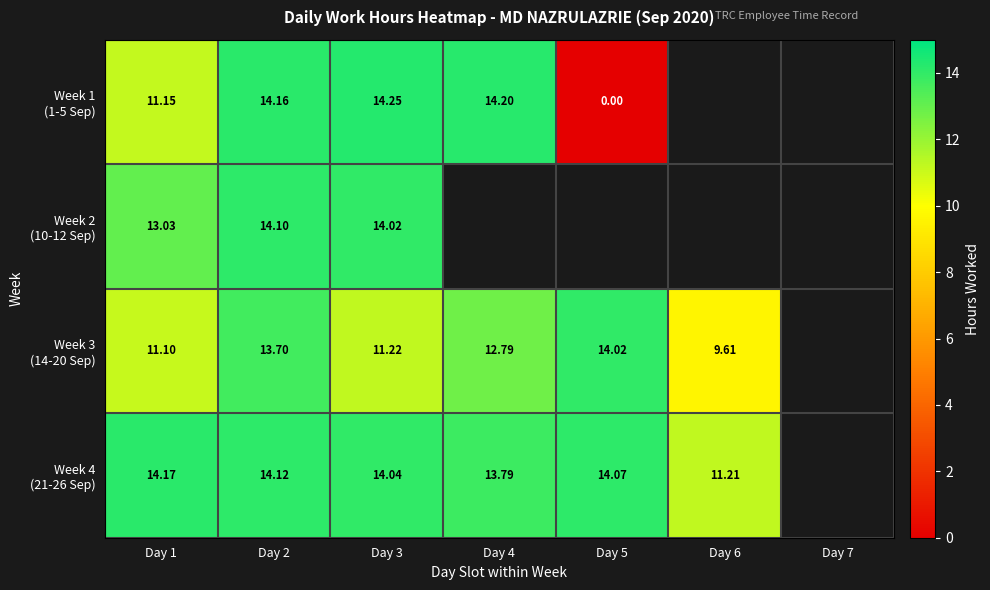

At which category is the sum across all series the highest?

Day 2